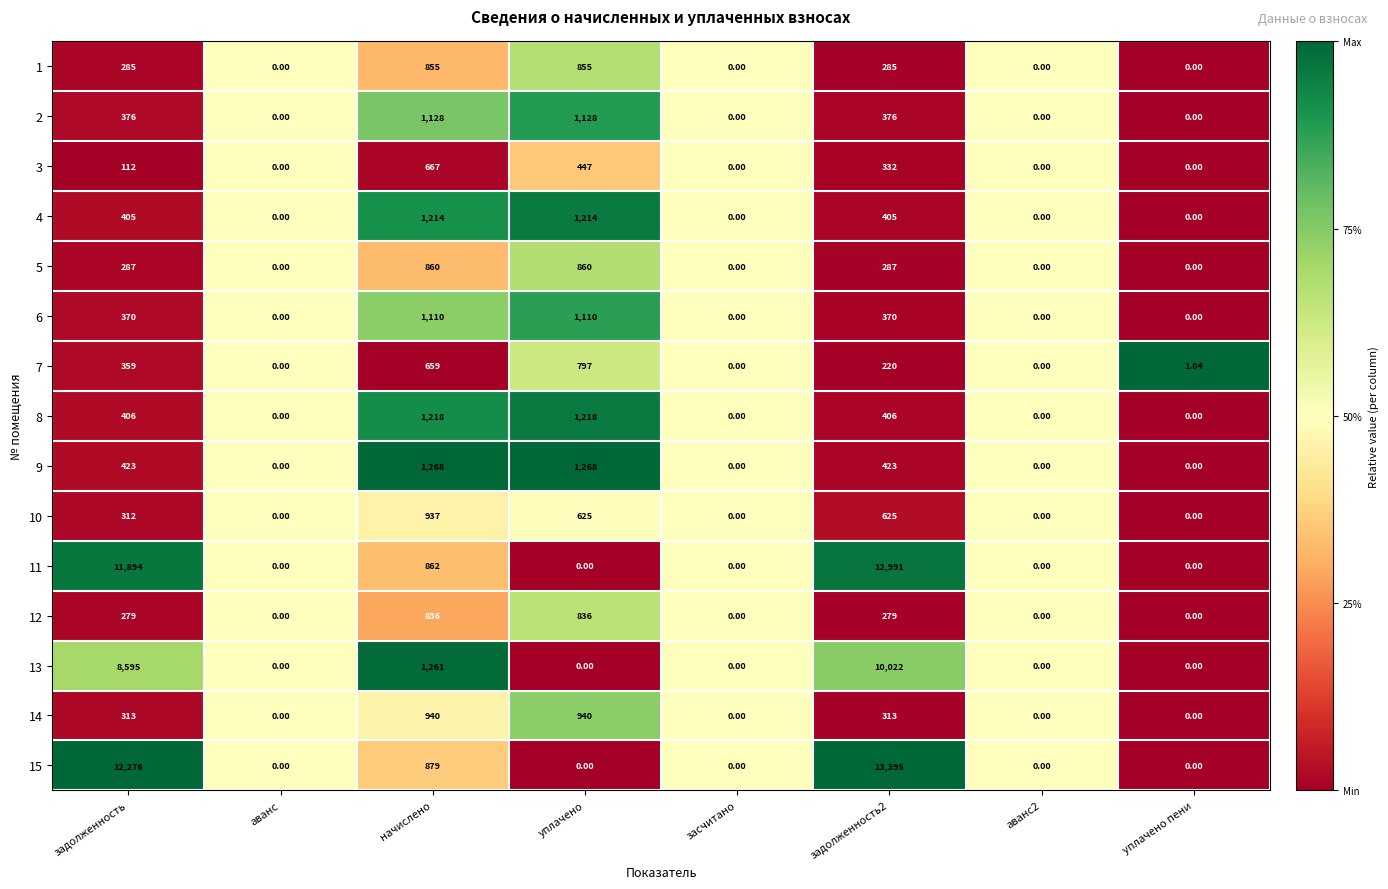

Is the value of 2 at аванс greater than the value of 10 at задолженность2?

No